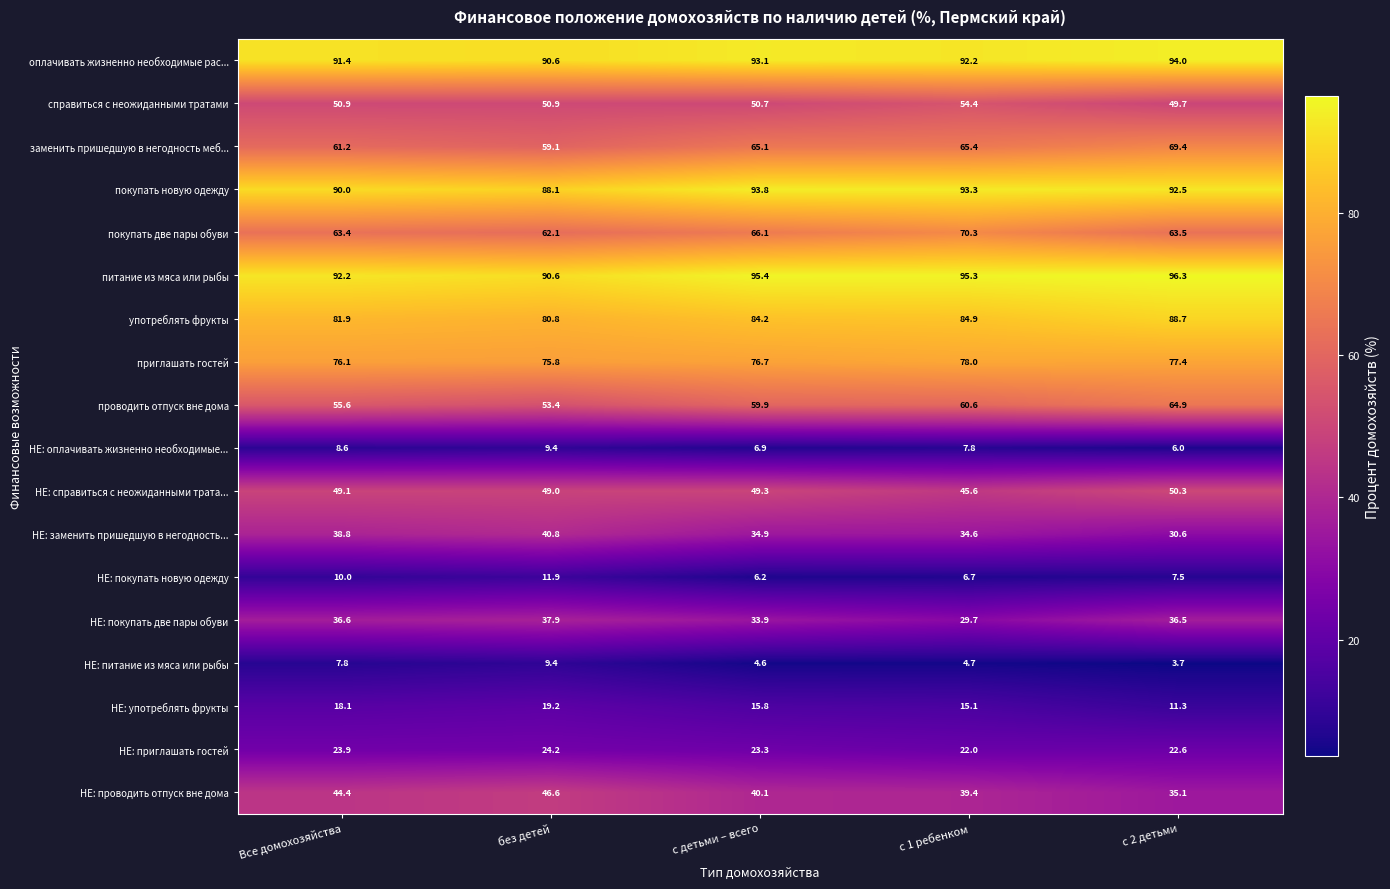

Which label corresponds to the smallest value in the chart?

с 2 детьми